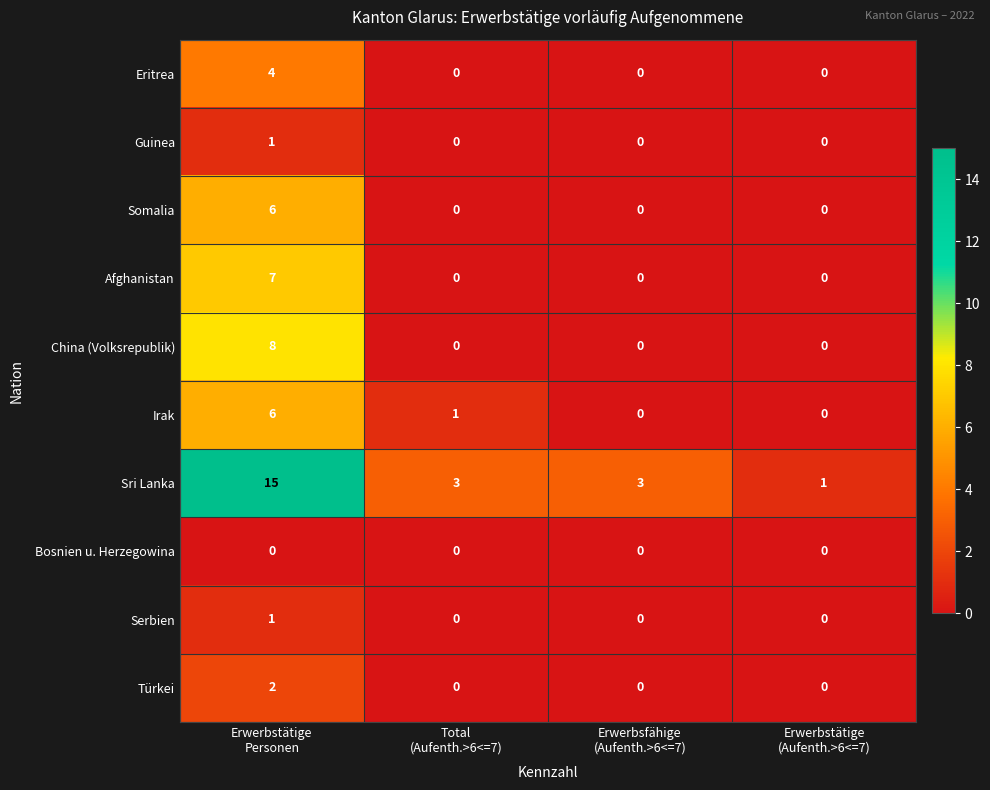

Which series has the largest total across all categories?

Sri Lanka